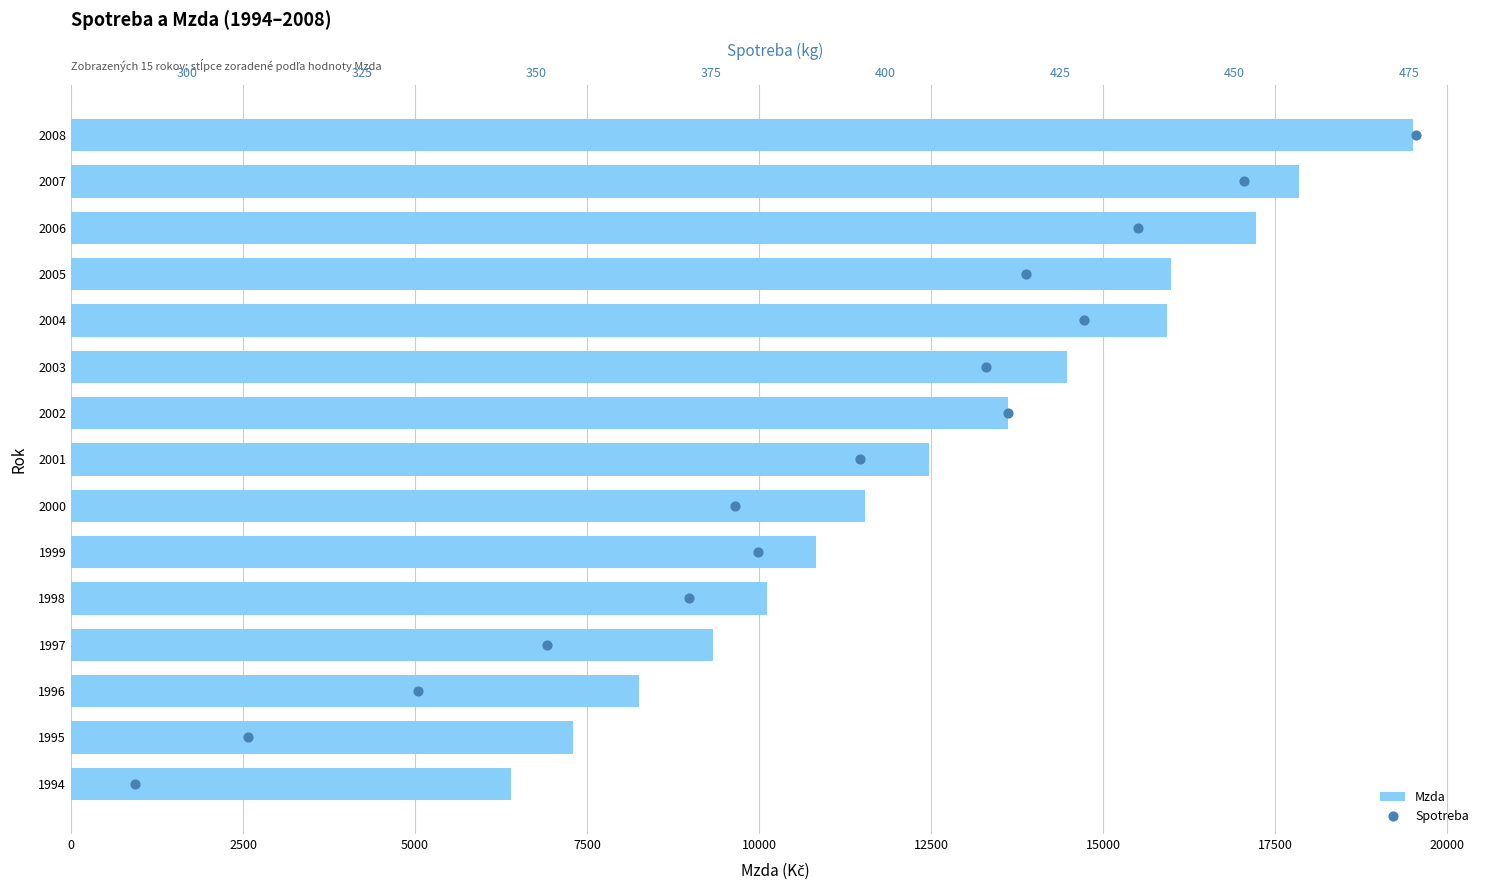

At how many categories does at least one series exceed 15529?

5